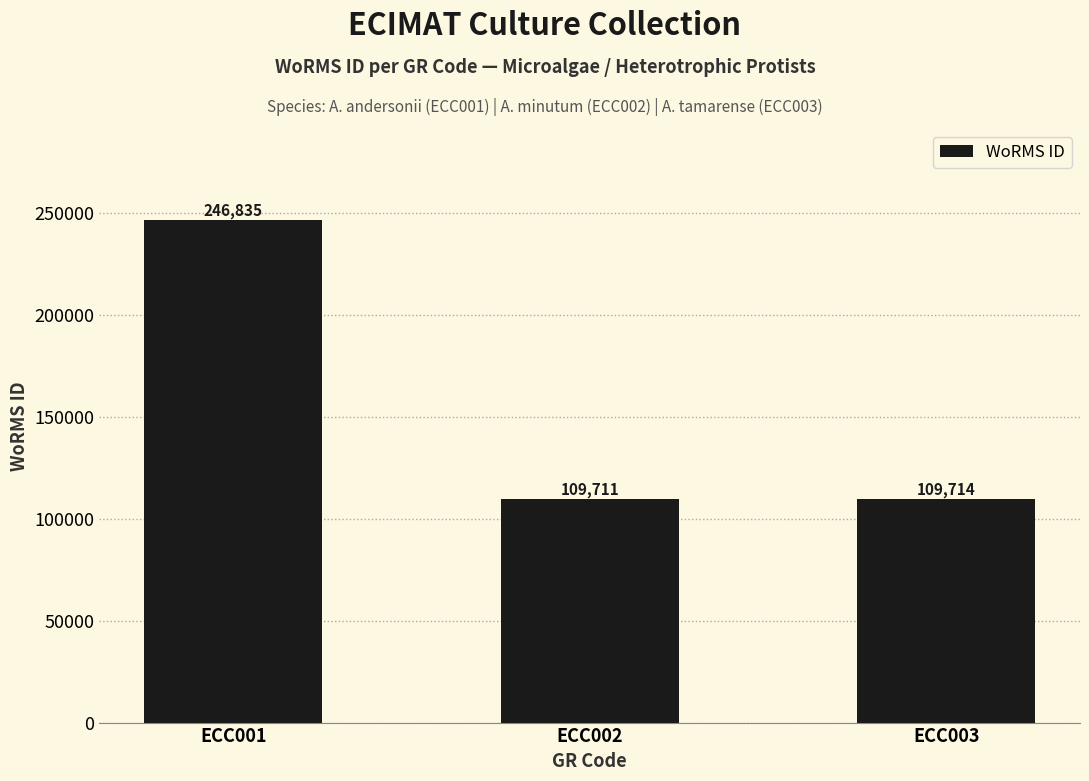

What is the ratio of the value at ECC003 to the value at ECC001?

0.4